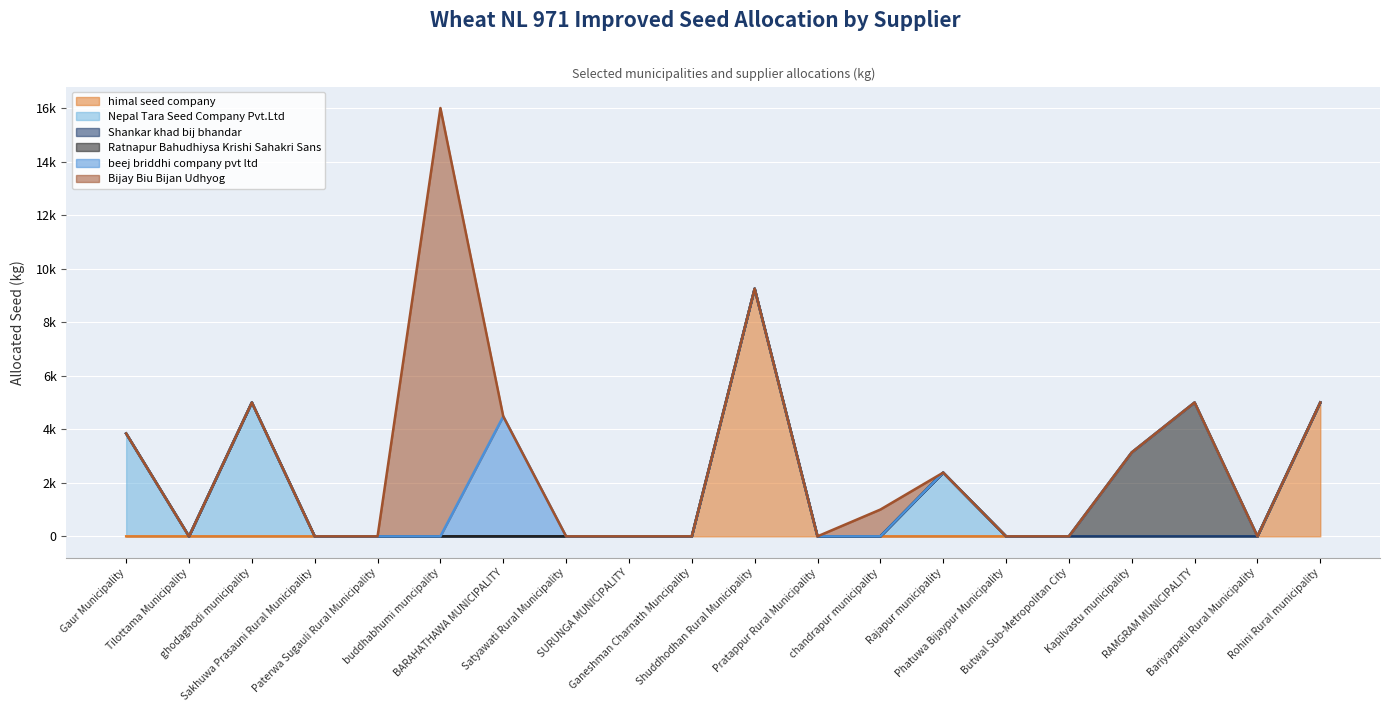

What position from the right is Rajapur municipality?

7